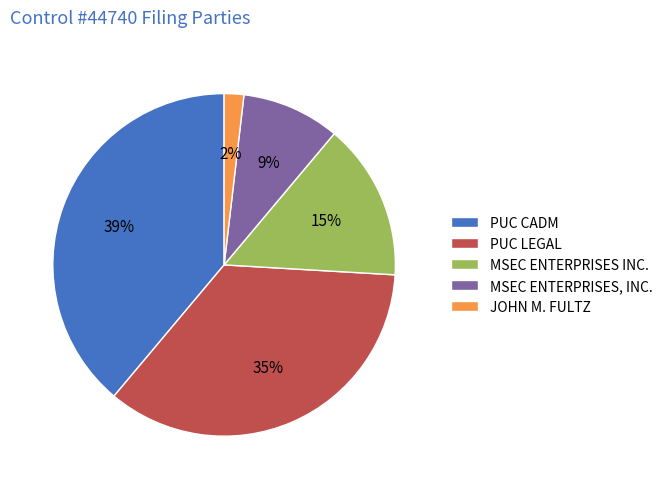

To the nearest percent, what is the difference between the PUC CADM and MSEC ENTERPRISES INC. slice percentages?

24%